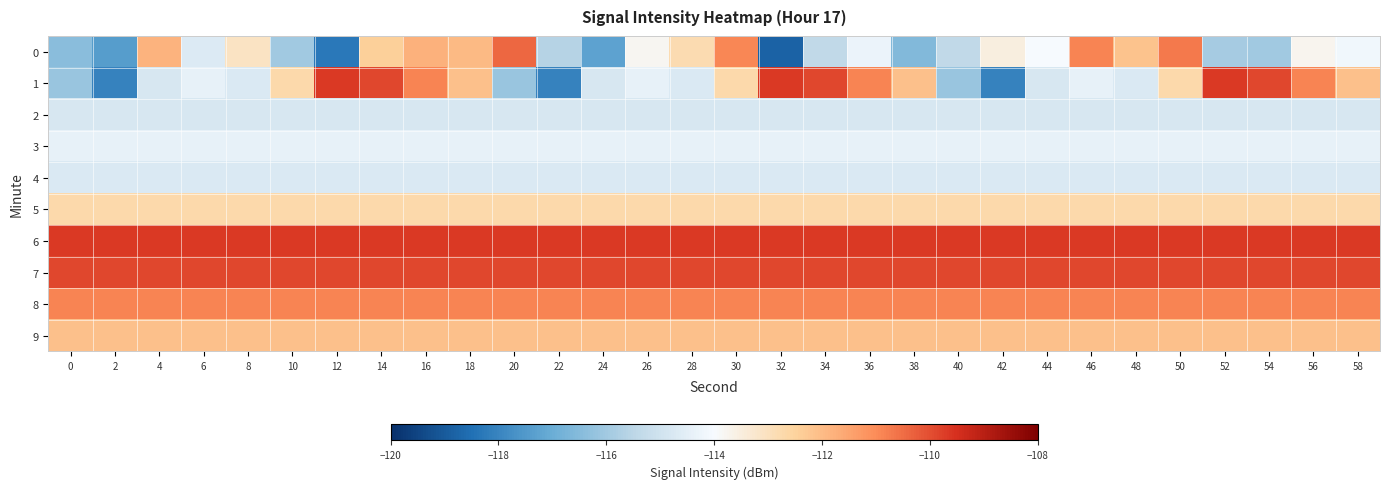

Reading right to left, extract all data points from this chart.

0: 58=-114.2	56=-113.7	54=-116.0	52=-115.9	50=-110.7	48=-112.2	46=-110.9	44=-114.0	42=-113.5	40=-115.4	38=-116.6	36=-114.3	34=-115.4	32=-118.8	30=-110.9	28=-112.8	26=-113.8	24=-117.3	22=-115.6	20=-110.4	18=-112.0	16=-111.8	14=-112.4	12=-118.3	10=-116.0	8=-113.1	6=-114.7	4=-111.8	2=-117.4	0=-116.4
1: 58=-112.1	56=-110.9	54=-109.9	52=-109.6	50=-112.7	48=-114.7	46=-114.4	44=-114.8	42=-118.1	40=-116.2	38=-112.1	36=-110.9	34=-109.9	32=-109.6	30=-112.7	28=-114.7	26=-114.4	24=-114.8	22=-118.1	20=-116.2	18=-112.1	16=-110.9	14=-109.9	12=-109.6	10=-112.7	8=-114.7	6=-114.4	4=-114.8	2=-118.1	0=-116.2
2: 58=-114.8	56=-114.8	54=-114.8	52=-114.8	50=-114.8	48=-114.8	46=-114.8	44=-114.8	42=-114.8	40=-114.8	38=-114.8	36=-114.8	34=-114.8	32=-114.8	30=-114.8	28=-114.8	26=-114.8	24=-114.8	22=-114.8	20=-114.8	18=-114.8	16=-114.8	14=-114.8	12=-114.8	10=-114.8	8=-114.8	6=-114.8	4=-114.8	2=-114.8	0=-114.8
3: 58=-114.4	56=-114.4	54=-114.4	52=-114.4	50=-114.4	48=-114.4	46=-114.4	44=-114.4	42=-114.4	40=-114.4	38=-114.4	36=-114.4	34=-114.4	32=-114.4	30=-114.4	28=-114.4	26=-114.4	24=-114.4	22=-114.4	20=-114.4	18=-114.4	16=-114.4	14=-114.4	12=-114.4	10=-114.4	8=-114.4	6=-114.4	4=-114.4	2=-114.4	0=-114.4
4: 58=-114.7	56=-114.7	54=-114.7	52=-114.7	50=-114.7	48=-114.7	46=-114.7	44=-114.7	42=-114.7	40=-114.7	38=-114.7	36=-114.7	34=-114.7	32=-114.7	30=-114.7	28=-114.7	26=-114.7	24=-114.7	22=-114.7	20=-114.7	18=-114.7	16=-114.7	14=-114.7	12=-114.7	10=-114.7	8=-114.7	6=-114.7	4=-114.7	2=-114.7	0=-114.7
5: 58=-112.7	56=-112.7	54=-112.7	52=-112.7	50=-112.7	48=-112.7	46=-112.7	44=-112.7	42=-112.7	40=-112.7	38=-112.7	36=-112.7	34=-112.7	32=-112.7	30=-112.7	28=-112.7	26=-112.7	24=-112.7	22=-112.7	20=-112.7	18=-112.7	16=-112.7	14=-112.7	12=-112.7	10=-112.7	8=-112.7	6=-112.7	4=-112.7	2=-112.7	0=-112.7
6: 58=-109.6	56=-109.6	54=-109.6	52=-109.6	50=-109.6	48=-109.6	46=-109.6	44=-109.6	42=-109.6	40=-109.6	38=-109.6	36=-109.6	34=-109.6	32=-109.6	30=-109.6	28=-109.6	26=-109.6	24=-109.6	22=-109.6	20=-109.6	18=-109.6	16=-109.6	14=-109.6	12=-109.6	10=-109.6	8=-109.6	6=-109.6	4=-109.6	2=-109.6	0=-109.6
7: 58=-109.9	56=-109.9	54=-109.9	52=-109.9	50=-109.9	48=-109.9	46=-109.9	44=-109.9	42=-109.9	40=-109.9	38=-109.9	36=-109.9	34=-109.9	32=-109.9	30=-109.9	28=-109.9	26=-109.9	24=-109.9	22=-109.9	20=-109.9	18=-109.9	16=-109.9	14=-109.9	12=-109.9	10=-109.9	8=-109.9	6=-109.9	4=-109.9	2=-109.9	0=-109.9
8: 58=-110.9	56=-110.9	54=-110.9	52=-110.9	50=-110.9	48=-110.9	46=-110.9	44=-110.9	42=-110.9	40=-110.9	38=-110.9	36=-110.9	34=-110.9	32=-110.9	30=-110.9	28=-110.9	26=-110.9	24=-110.9	22=-110.9	20=-110.9	18=-110.9	16=-110.9	14=-110.9	12=-110.9	10=-110.9	8=-110.9	6=-110.9	4=-110.9	2=-110.9	0=-110.9
9: 58=-112.1	56=-112.1	54=-112.1	52=-112.1	50=-112.1	48=-112.1	46=-112.1	44=-112.1	42=-112.1	40=-112.1	38=-112.1	36=-112.1	34=-112.1	32=-112.1	30=-112.1	28=-112.1	26=-112.1	24=-112.1	22=-112.1	20=-112.1	18=-112.1	16=-112.1	14=-112.1	12=-112.1	10=-112.1	8=-112.1	6=-112.1	4=-112.1	2=-112.1	0=-112.1